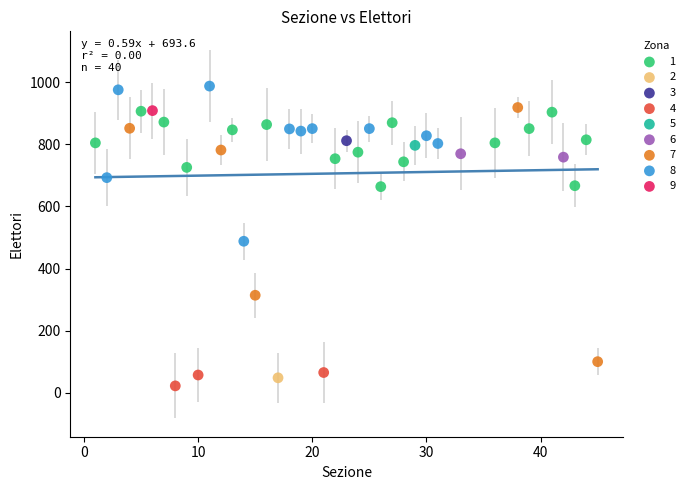

What are all the series names shown in the legend?

1, 2, 3, 4, 5, 6, 7, 8, 9